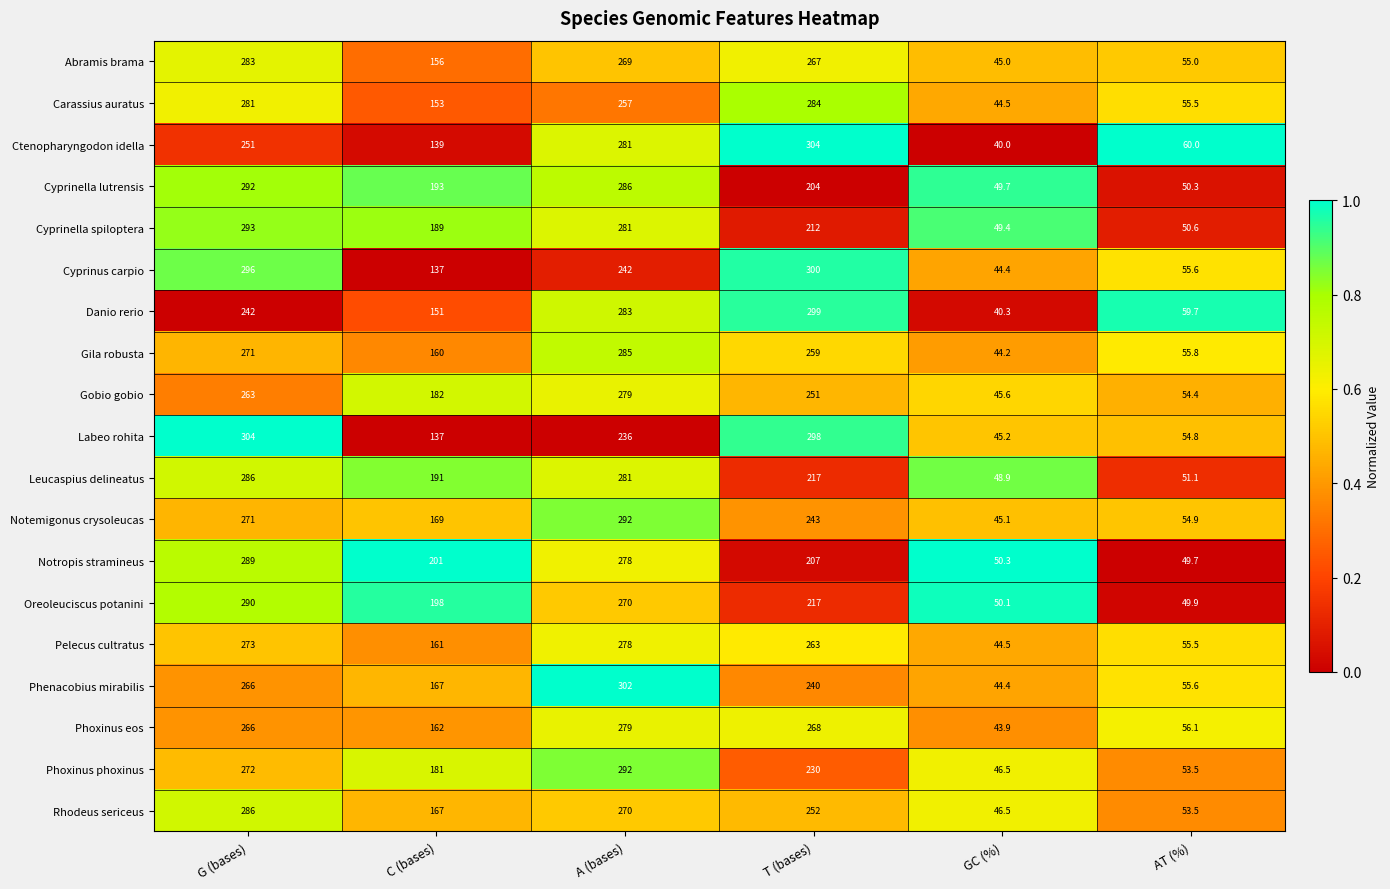

True or false: Gobio gobio has a value of 54.4 at AT (%).

True